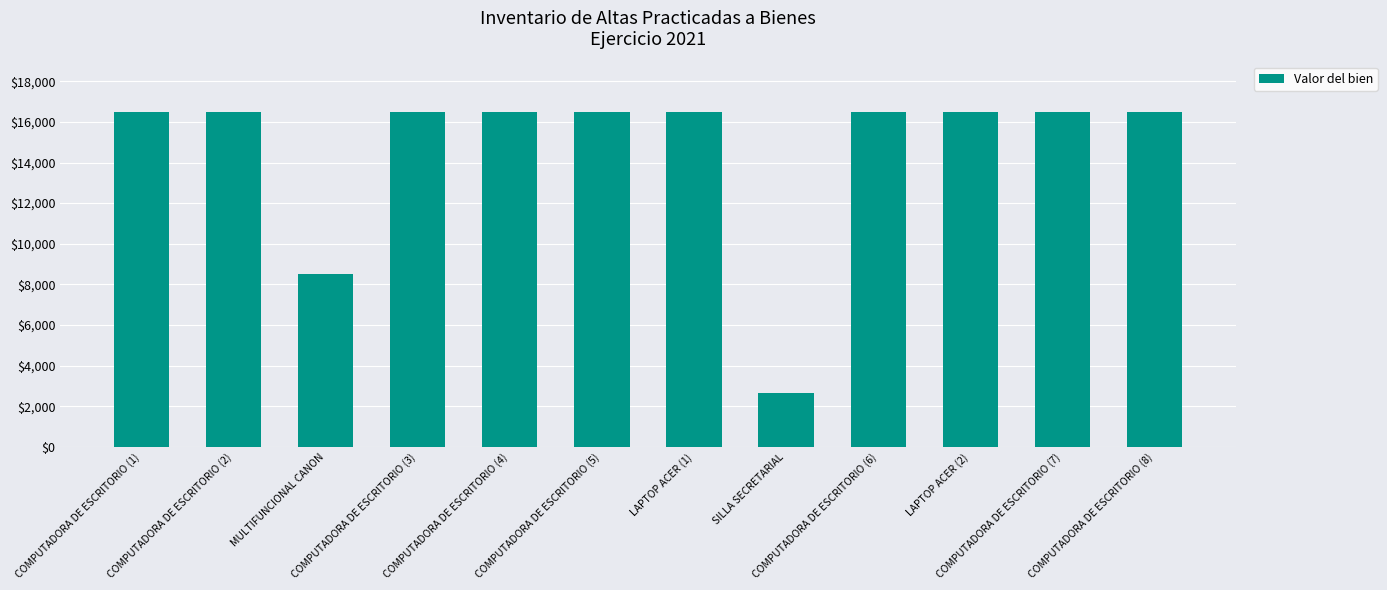

What is the ratio of the value at MULTIFUNCIONAL CANON to the value at SILLA SECRETARIAL?

3.2